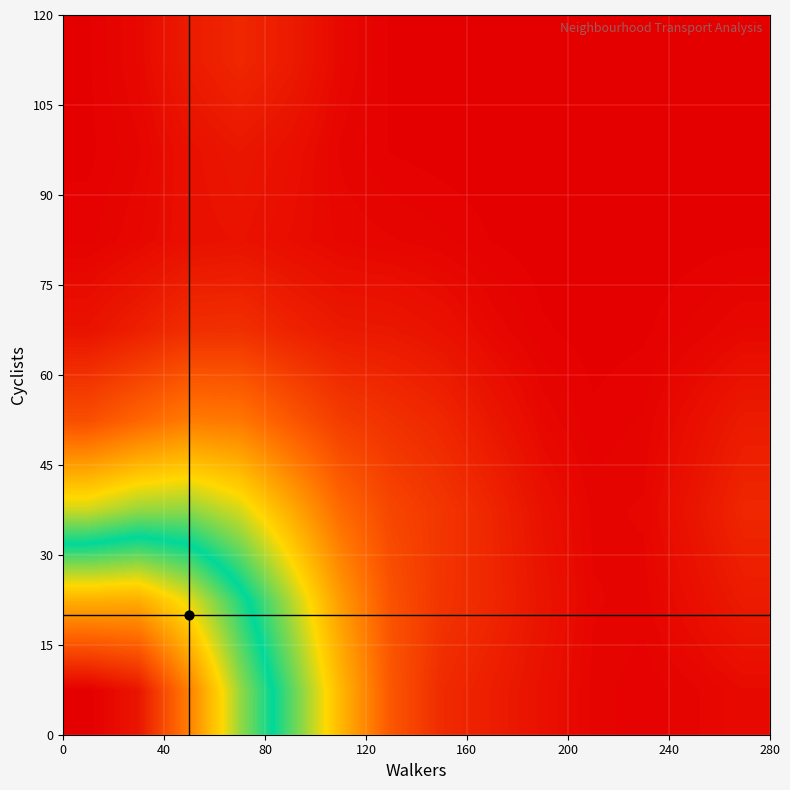

Count the number of data series in this chart.

8